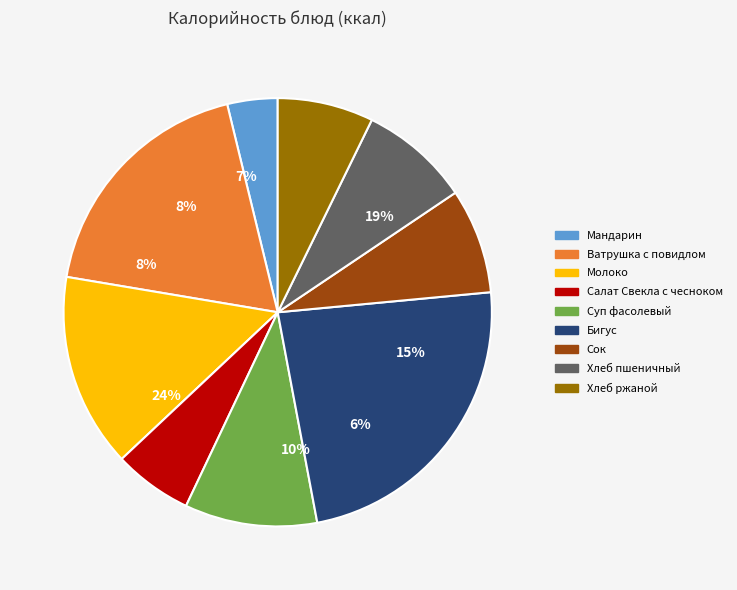

To the nearest percent, what is the combined percentage of Суп фасолевый and Ватрушка с повидлом?

29%